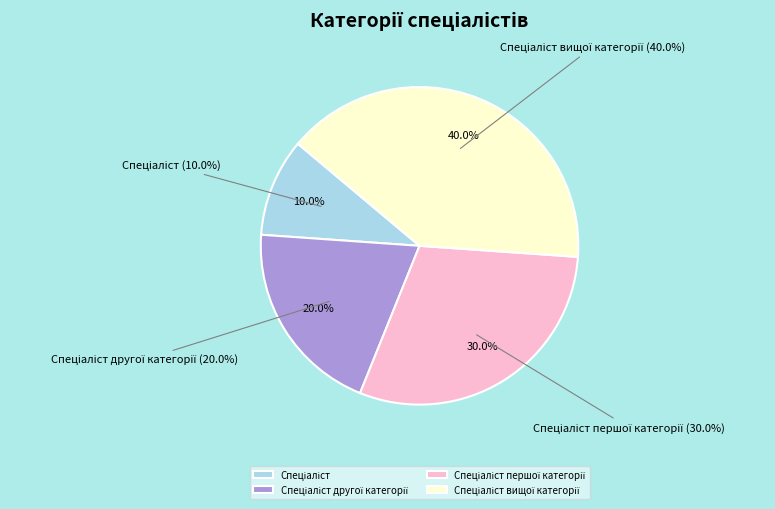

What percentage is the Спеціаліст вищої категорії slice, to the nearest percent?

40%